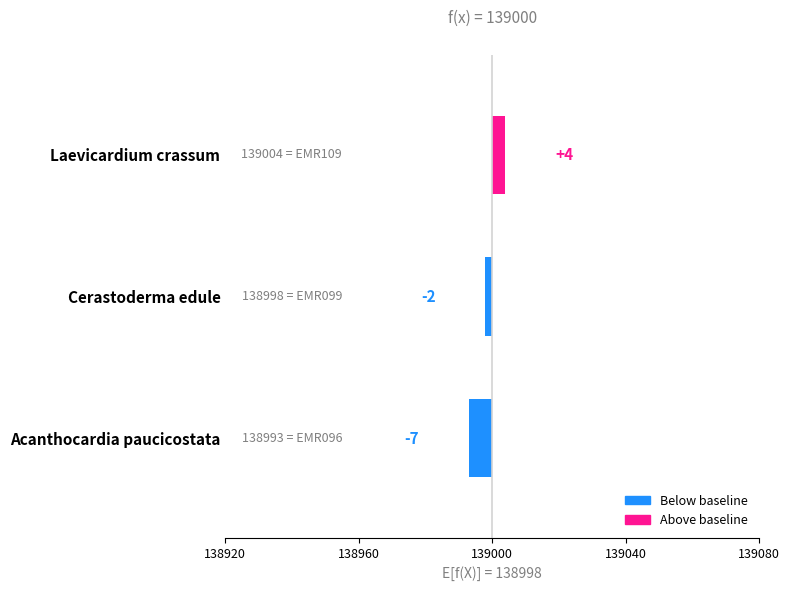

What is the difference between the values at Cerastoderma edule and Acanthocardia paucicostata?

5